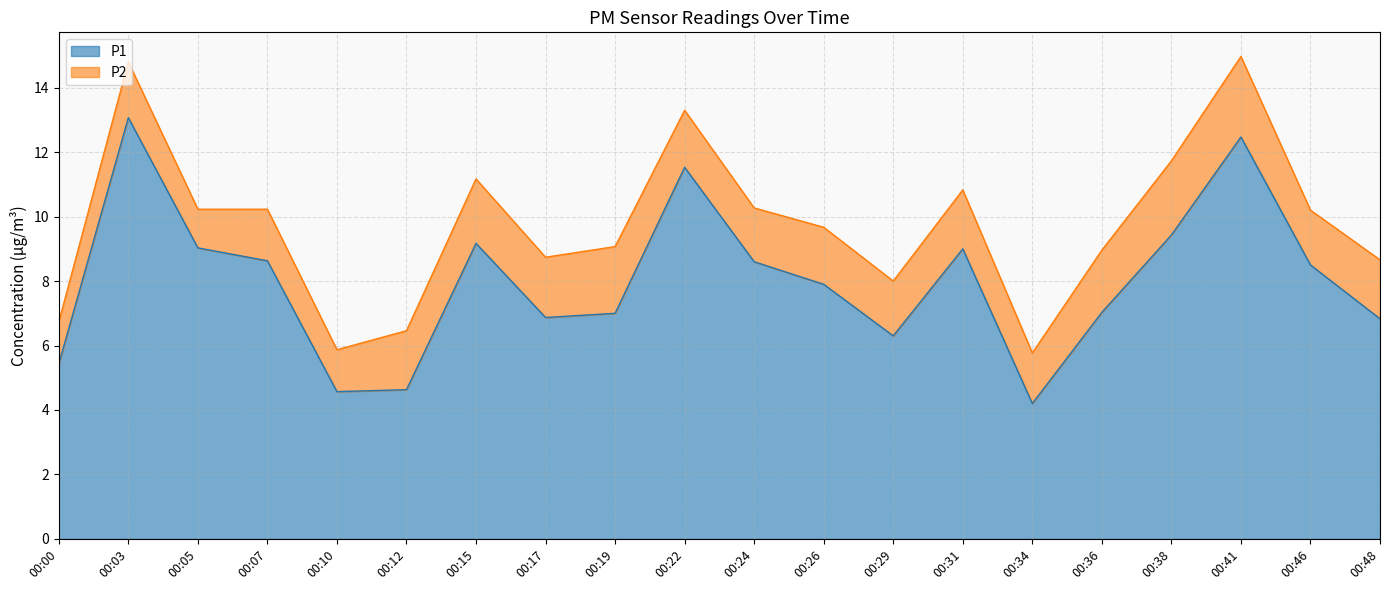

Reading right to left, what are all the values shown in this chart?

00:48=6.8	00:46=8.5	00:41=12.5	00:38=9.4	00:36=7.0	00:34=4.2	00:31=9.0	00:29=6.3	00:26=7.9	00:24=8.6	00:22=11.5	00:19=7.0	00:17=6.9	00:15=9.2	00:12=4.6	00:10=4.6	00:07=8.6	00:05=9.0	00:03=13.1	00:00=5.4